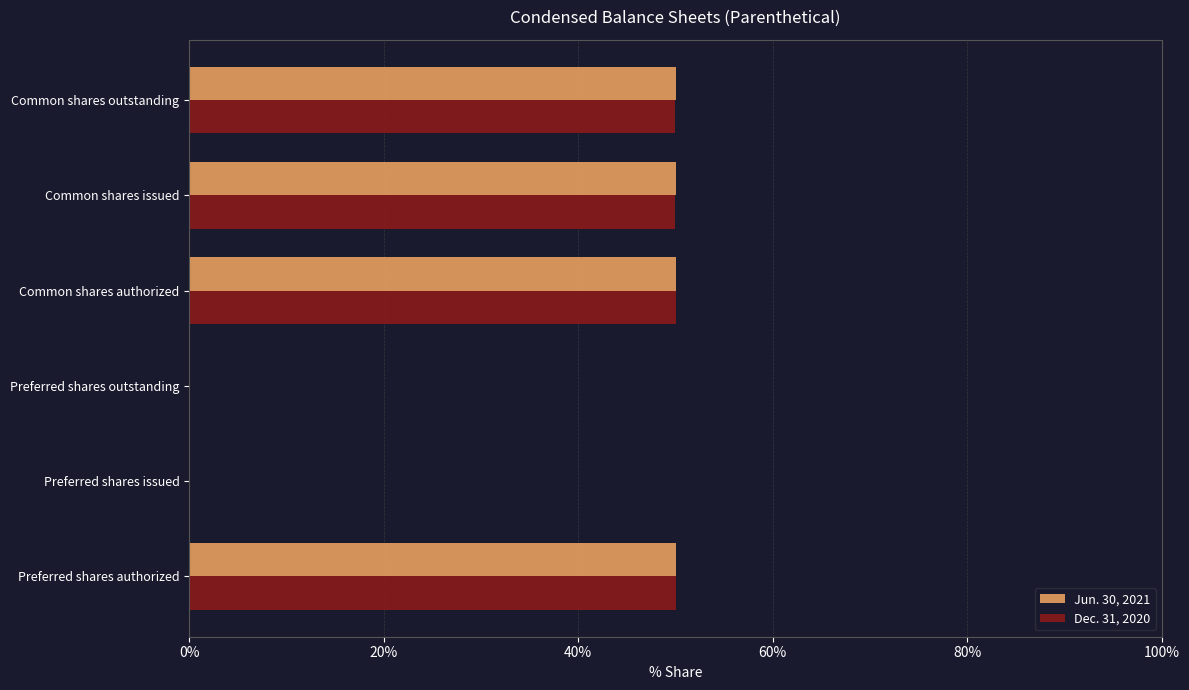

What is the greatest value displayed?

50.1